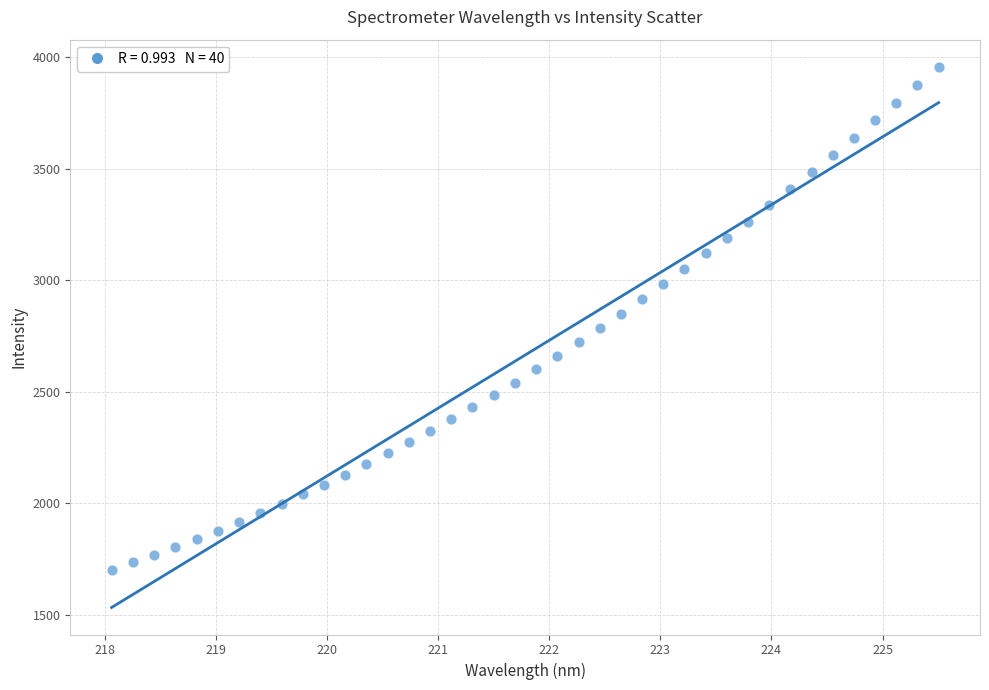

What is the range of X values (max minus min)?

7.4